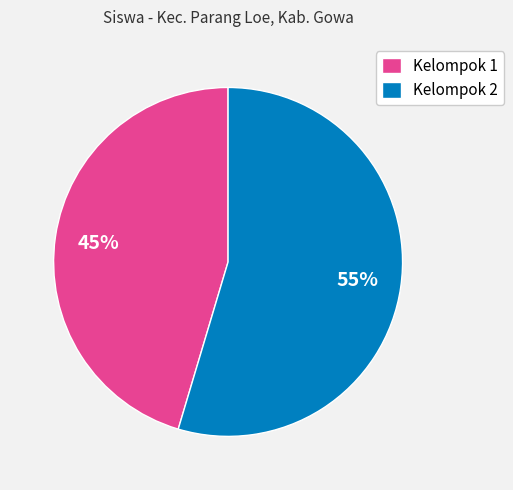

To the nearest percent, what is the combined percentage of Kelompok 2 and Kelompok 1?

100%